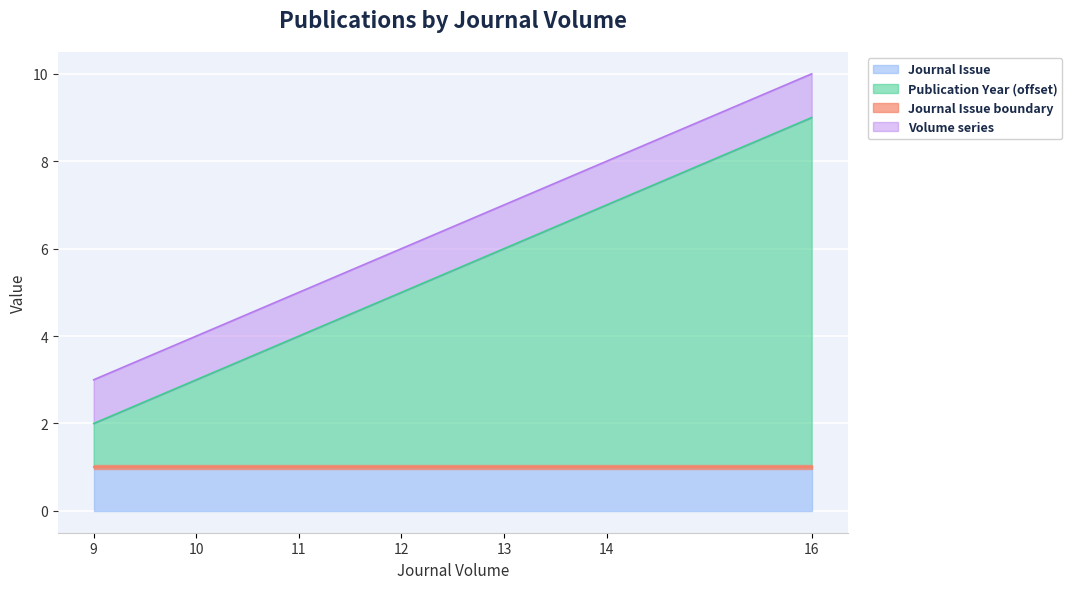

Between 12 and 10, which is larger?

12